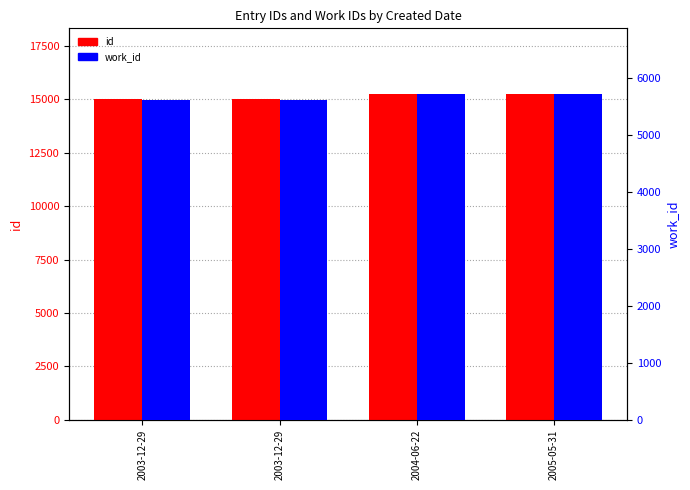

Is it true that work_id equals 1489 at 2005-05-31?

False